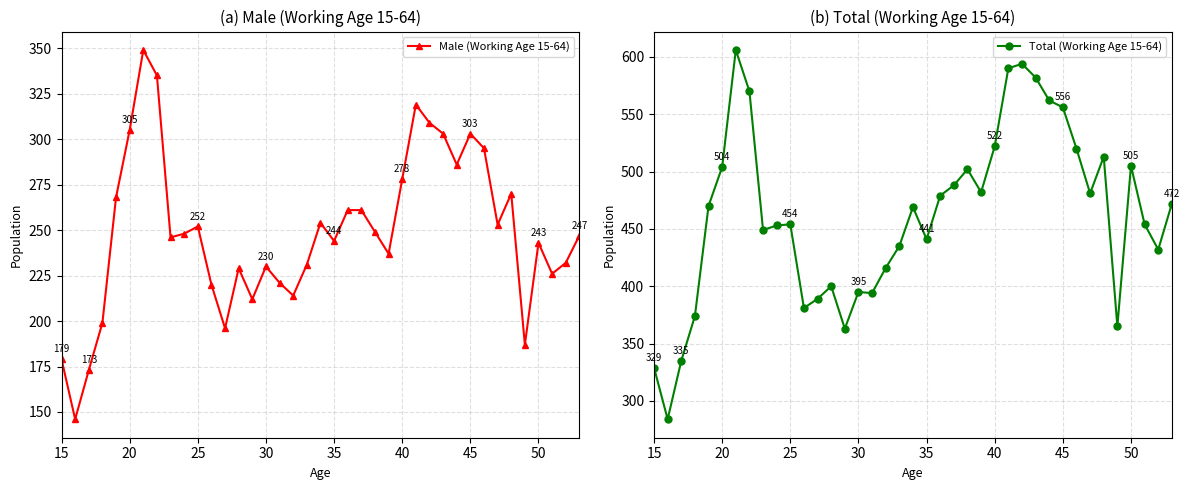

True or false: Male (Working Age 15-64) has more than 1 points higher than both neighbors.

True